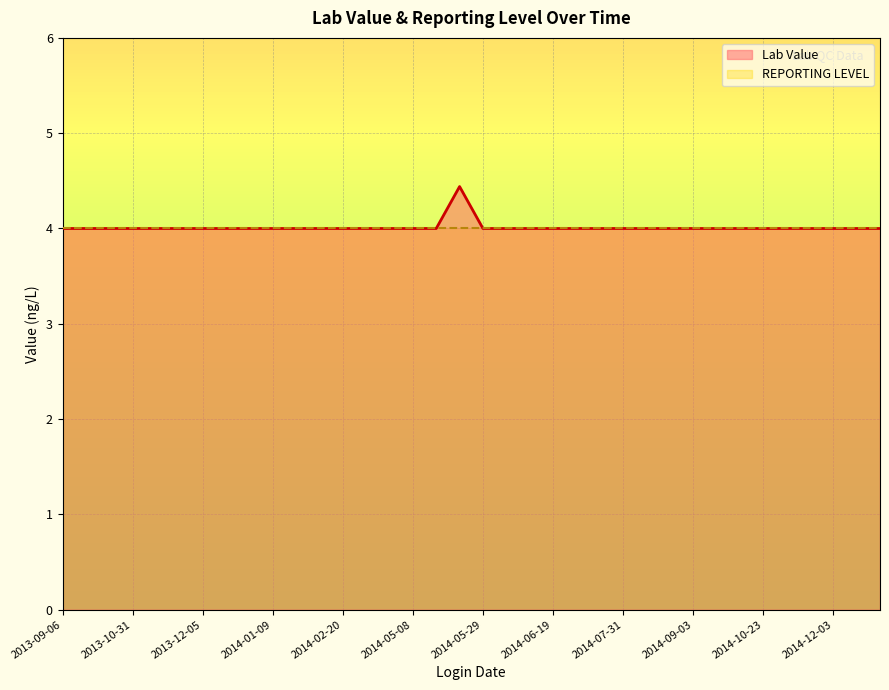

Between 2014-12-03 and 2014-05-29, which is larger?

2014-12-03